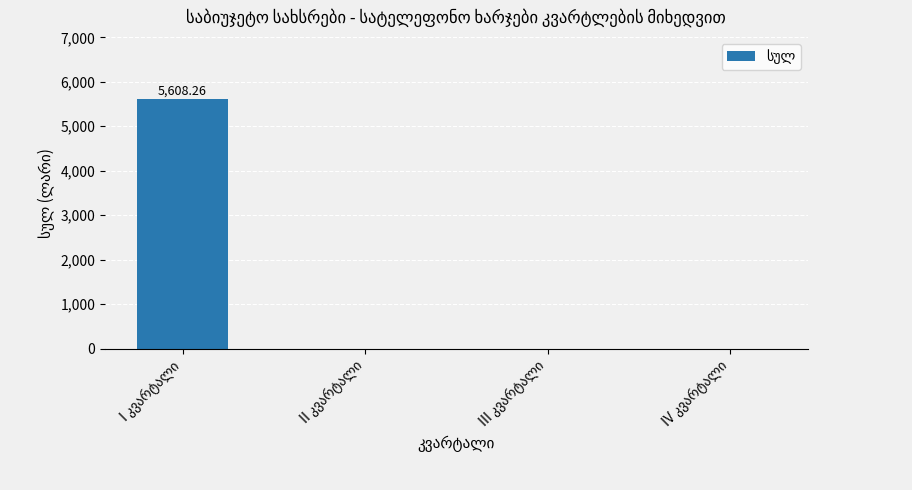

How many distinct data groups are displayed?

1